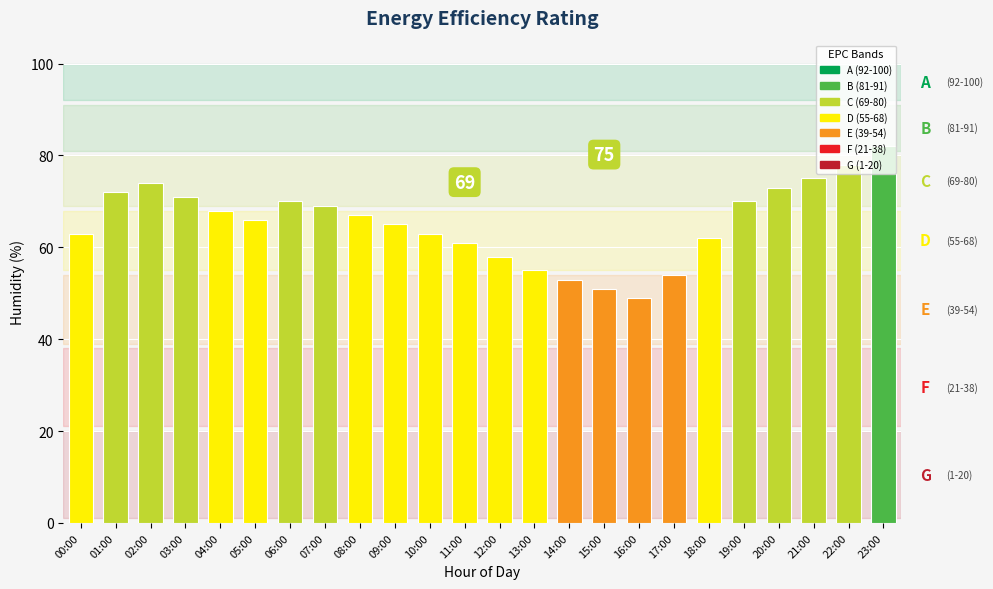

What is the label of the 11th bar from the right?

13:00